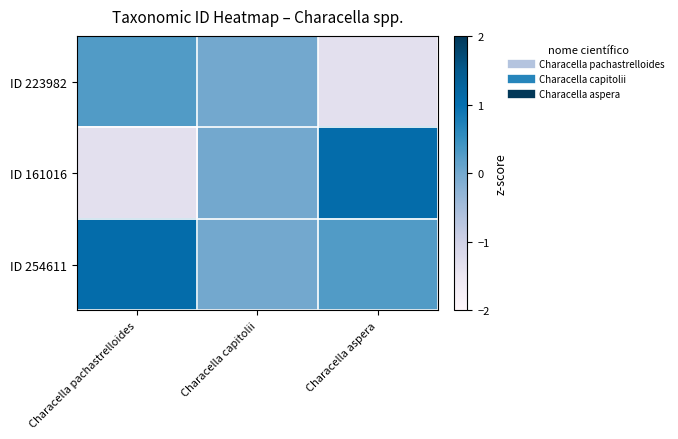

Which series has the largest total across all categories?

ID 254611